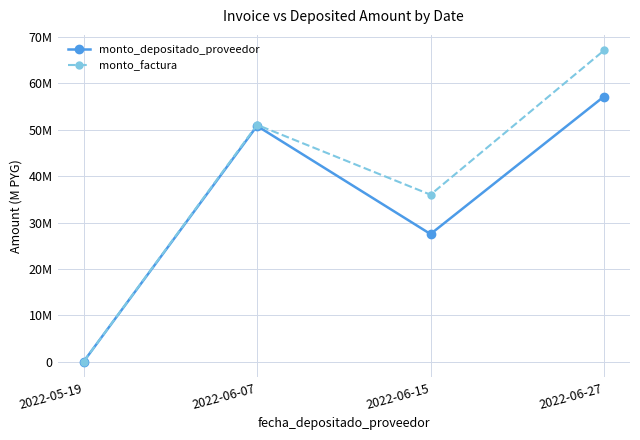

What are all the series names shown in the legend?

monto_depositado_proveedor, monto_factura